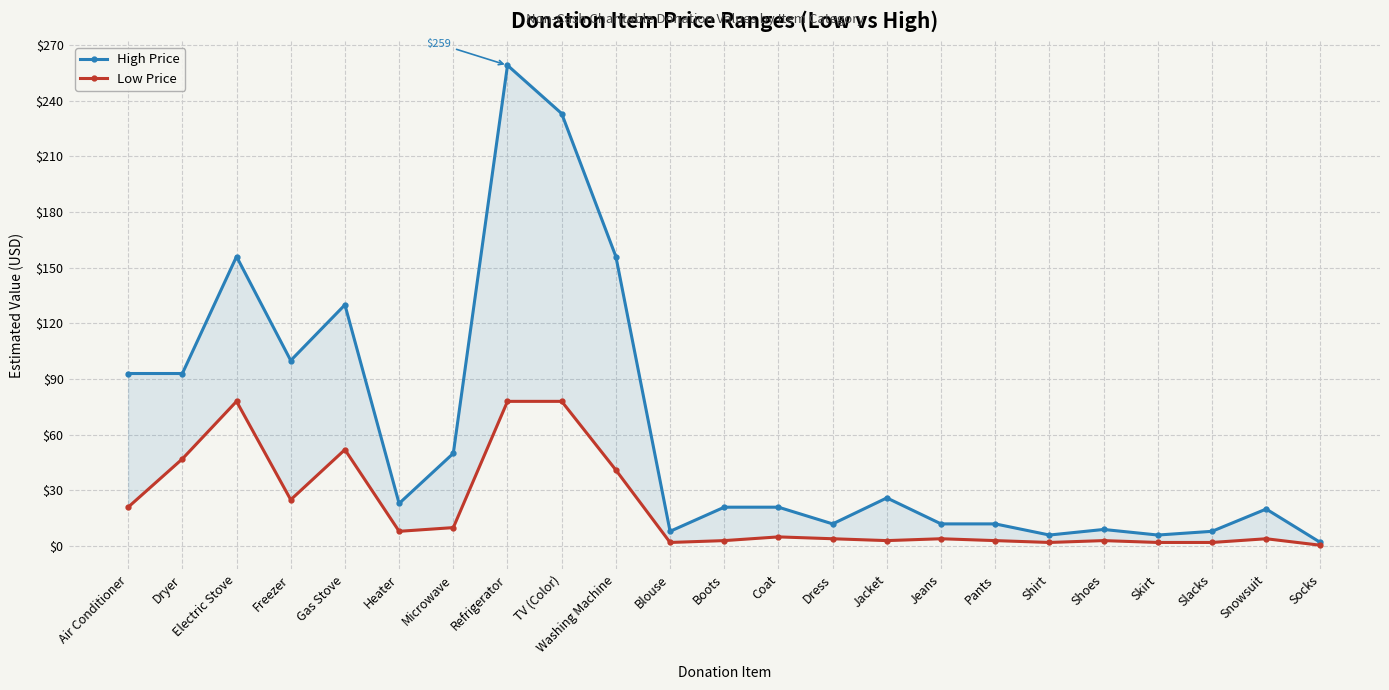

At which category does Low Price reach its first local valley?

Freezer